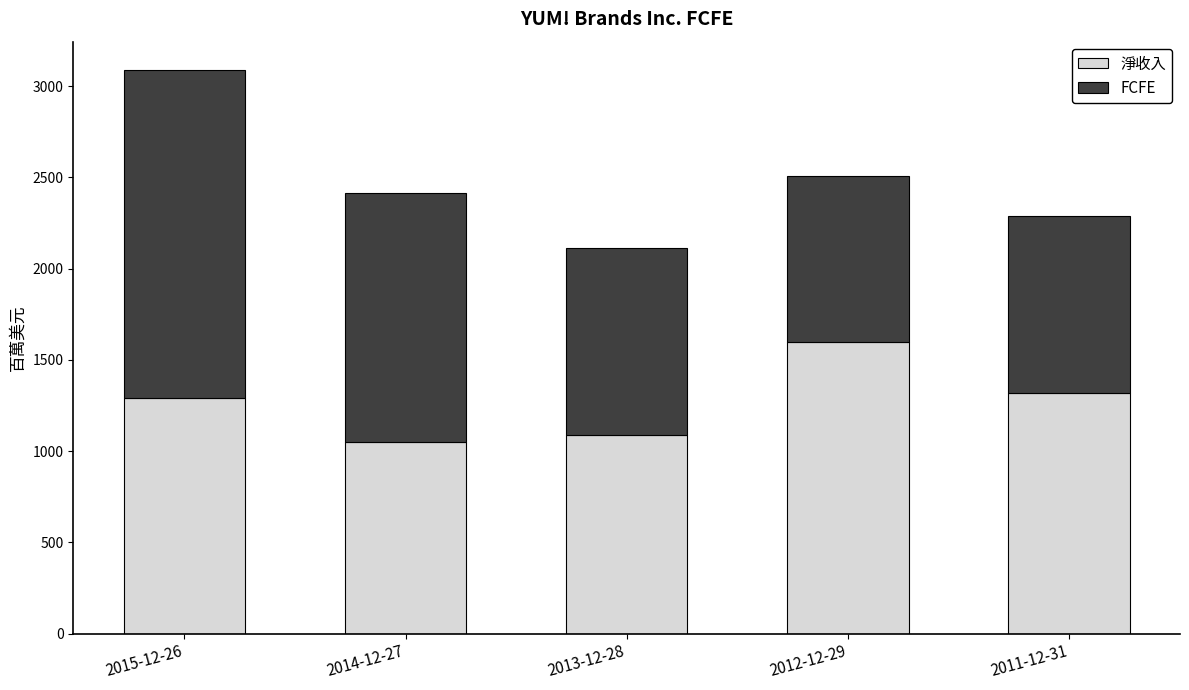

What is the sum of the 淨收入 values at 2012-12-29 and 2011-12-31?

2916